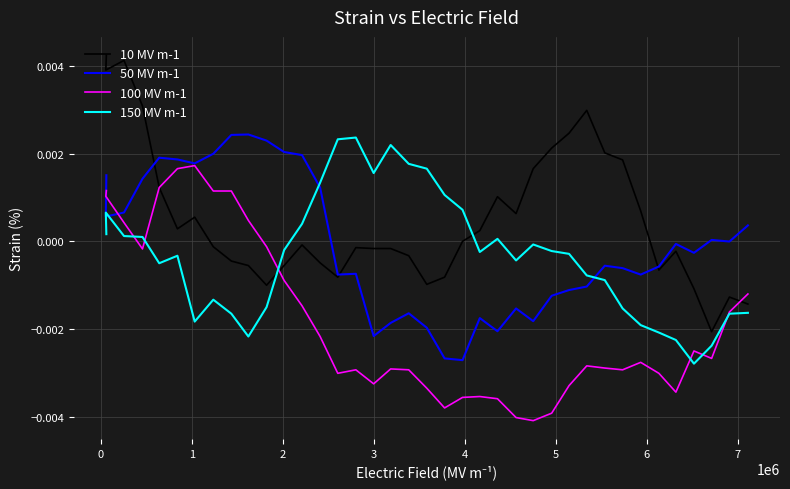

Which series has the largest total across all categories?

10 MV m-1